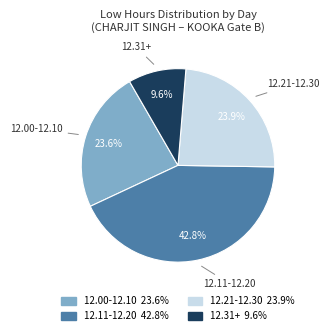

Does any single category account for the majority?

No